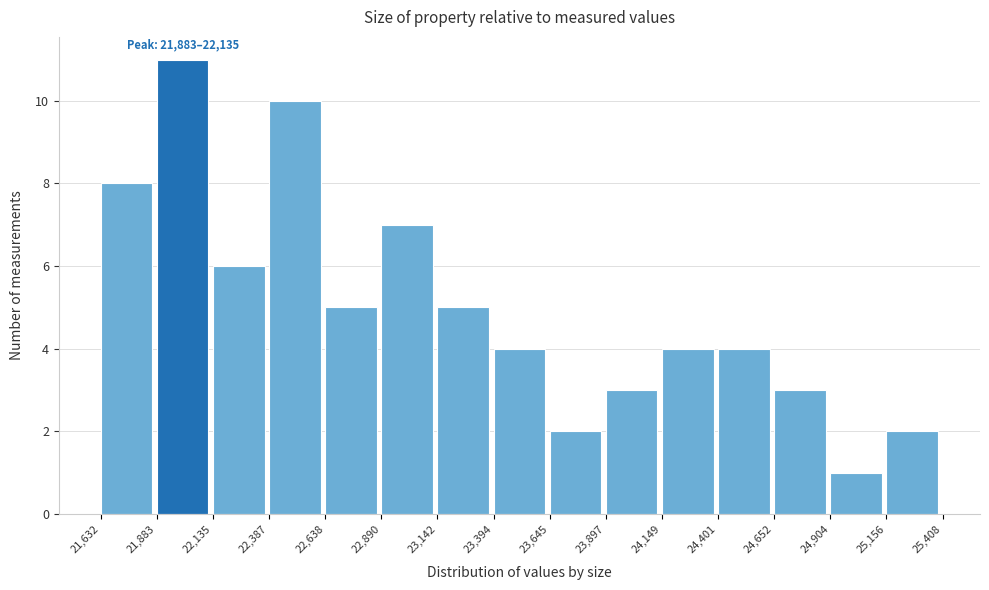

Which range on the x-axis has the tallest bar?

21,883 to 22,135